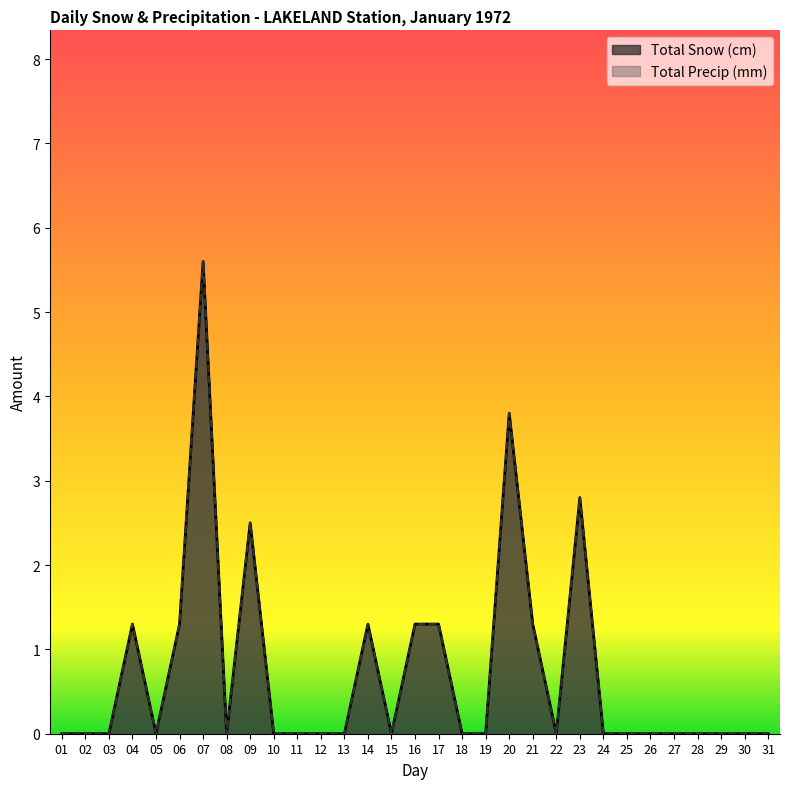

What is the maximum value shown in the chart?

5.6